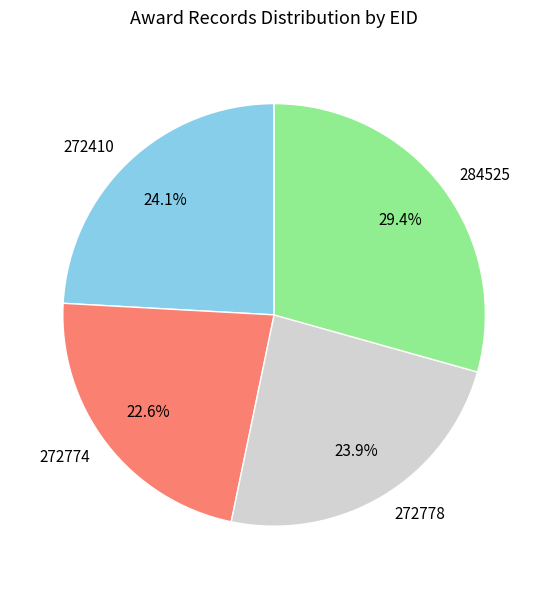

Is there any slice that represents more than half of the pie?

No